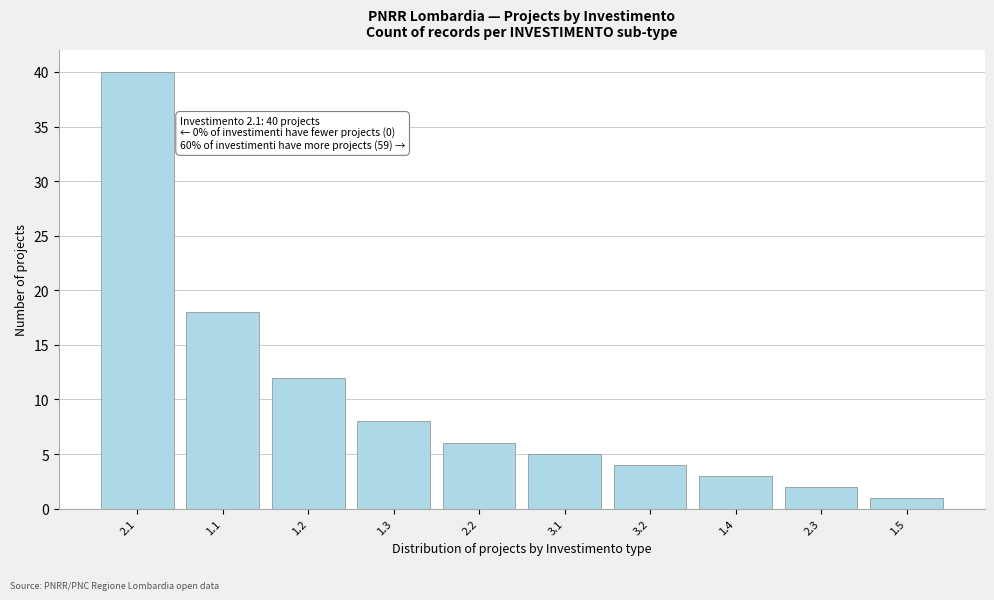

Reading left to right, list all the values displayed in this chart.

2.1=40	1.1=18	1.2=12	1.3=8	2.2=6	3.1=5	3.2=4	1.4=3	2.3=2	1.5=1